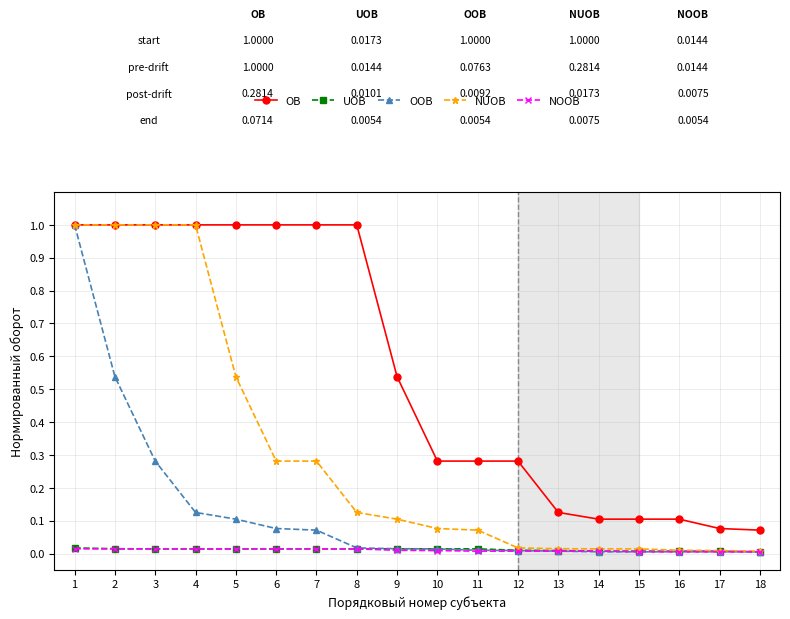

True or false: UOB and OB intersect in this chart.

False